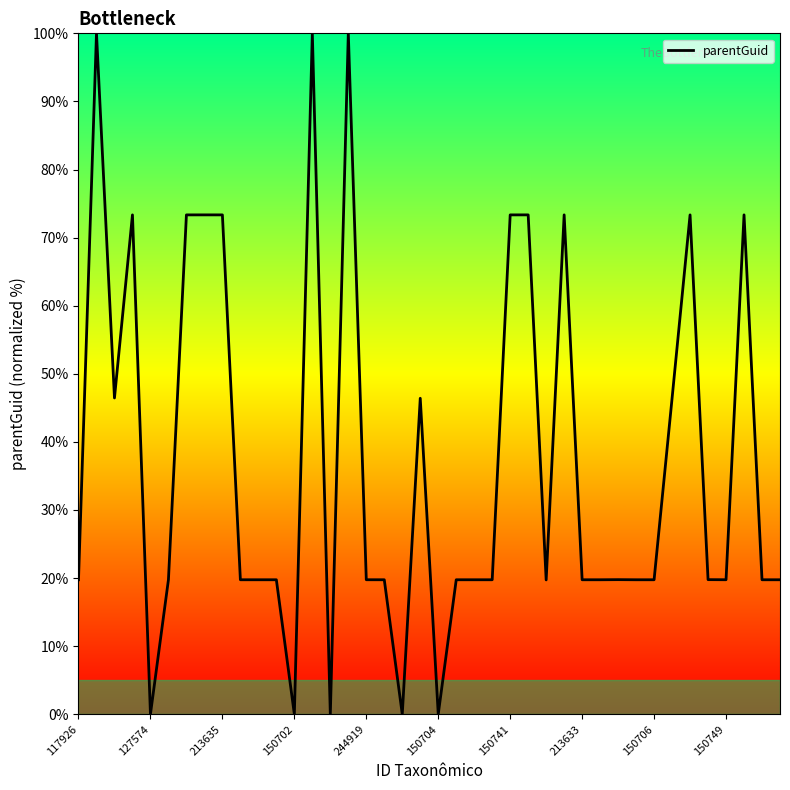

What is the maximum value shown in the chart?

100.0